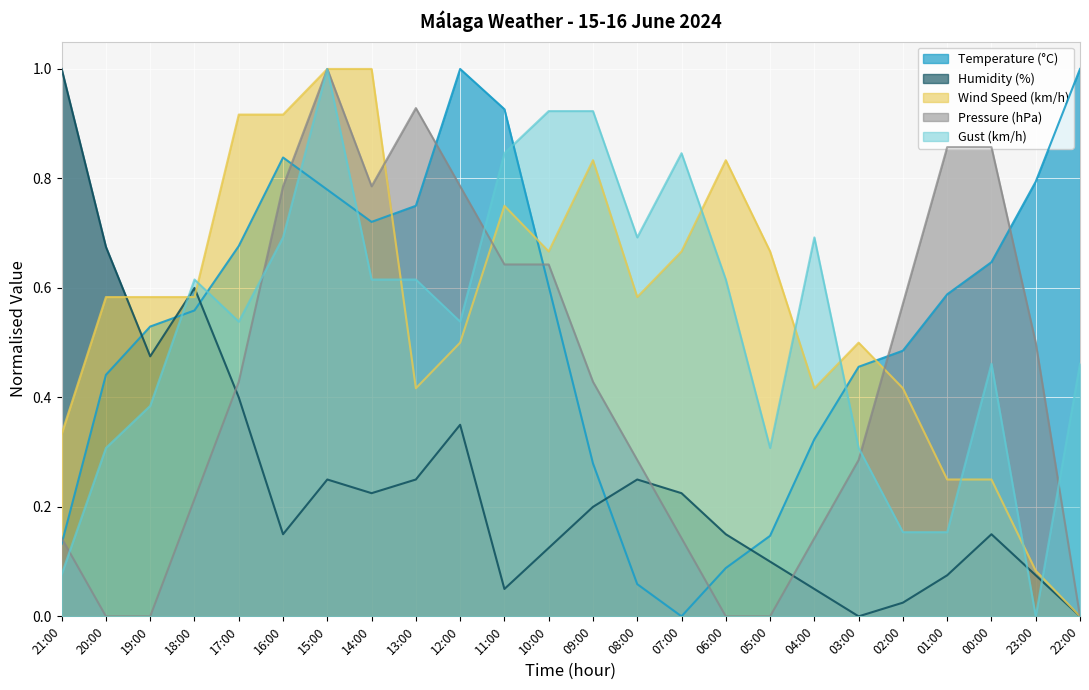

What is the total value across all series at 20:00?

2.0